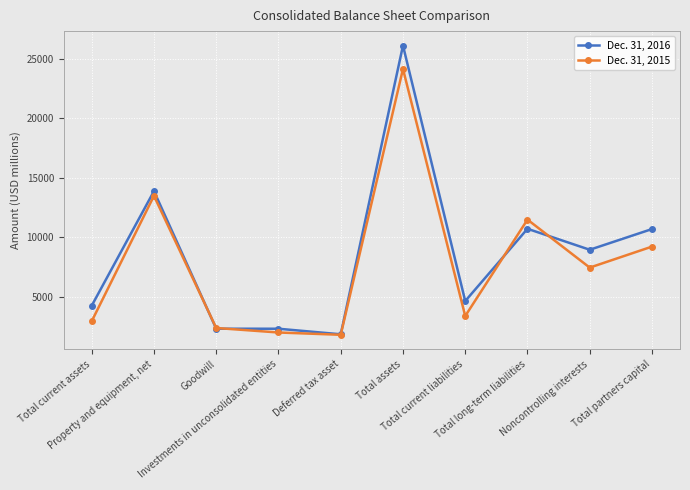

Rank the series by their average value, from highest to lowest.

Dec. 31, 2016, Dec. 31, 2015